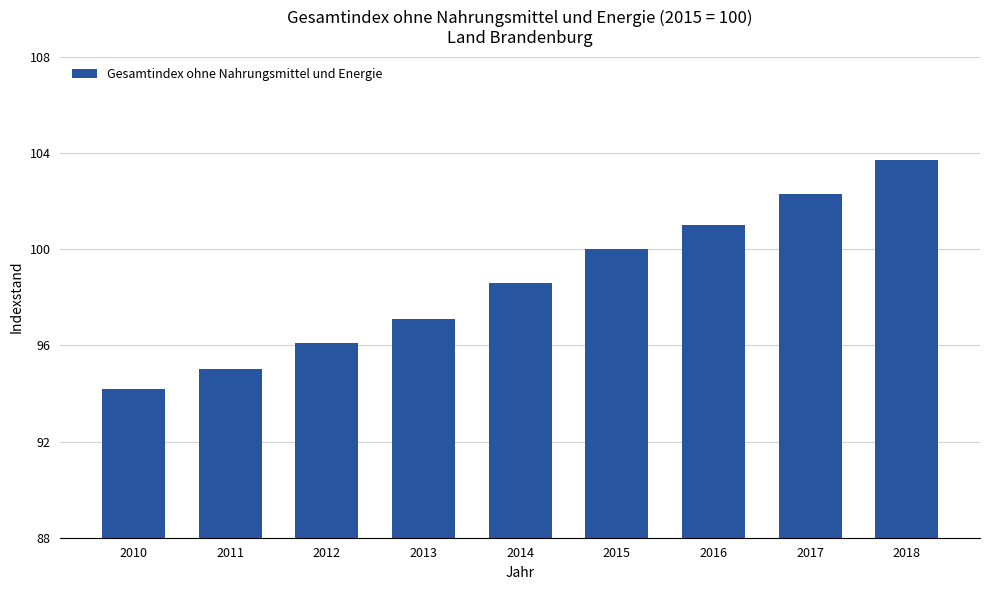

Is it true that the value at 2011 is 48.9?

False